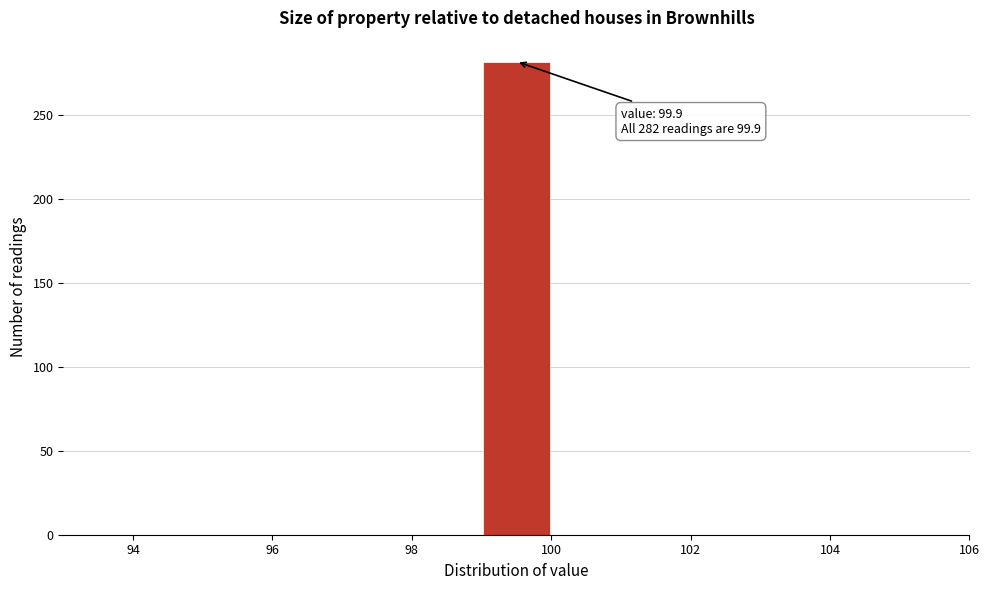

Which range on the x-axis has the tallest bar?

99 to 100